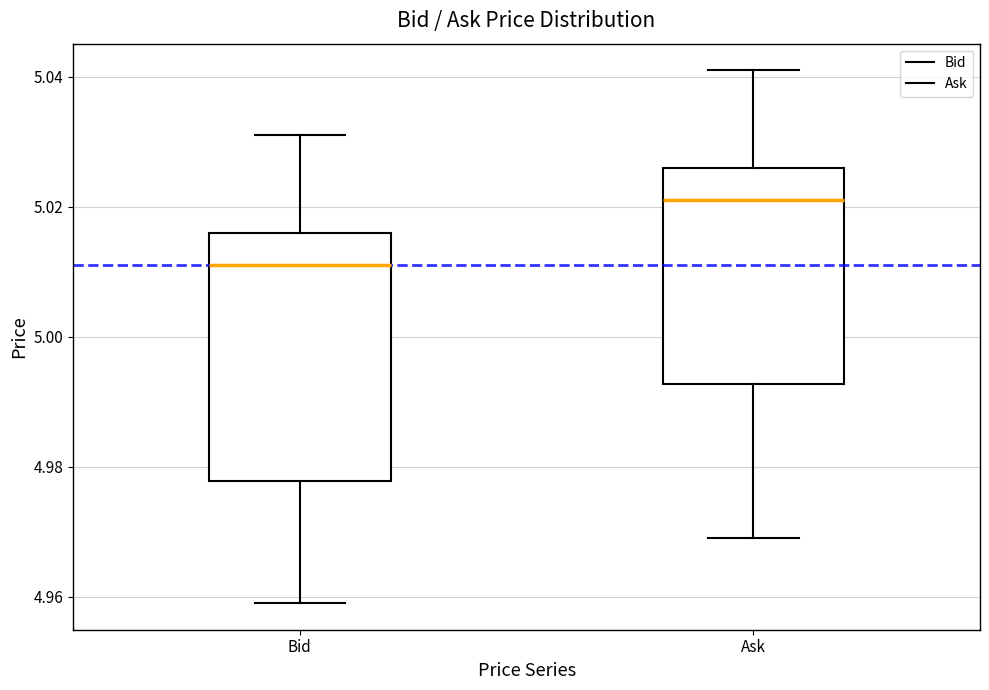

Reading left to right, transcribe this box plot: for each box, give where its median line is, the range the box spans, and where its two whiskers end, as read against the y-axis. The values are not printed on the chart, so give them approximately, as read against the axis.

Bid: median 5.012, box 4.978 to 5.016, whiskers 4.960 to 5.032
Ask: median 5.022, box 4.992 to 5.026, whiskers 4.970 to 5.042